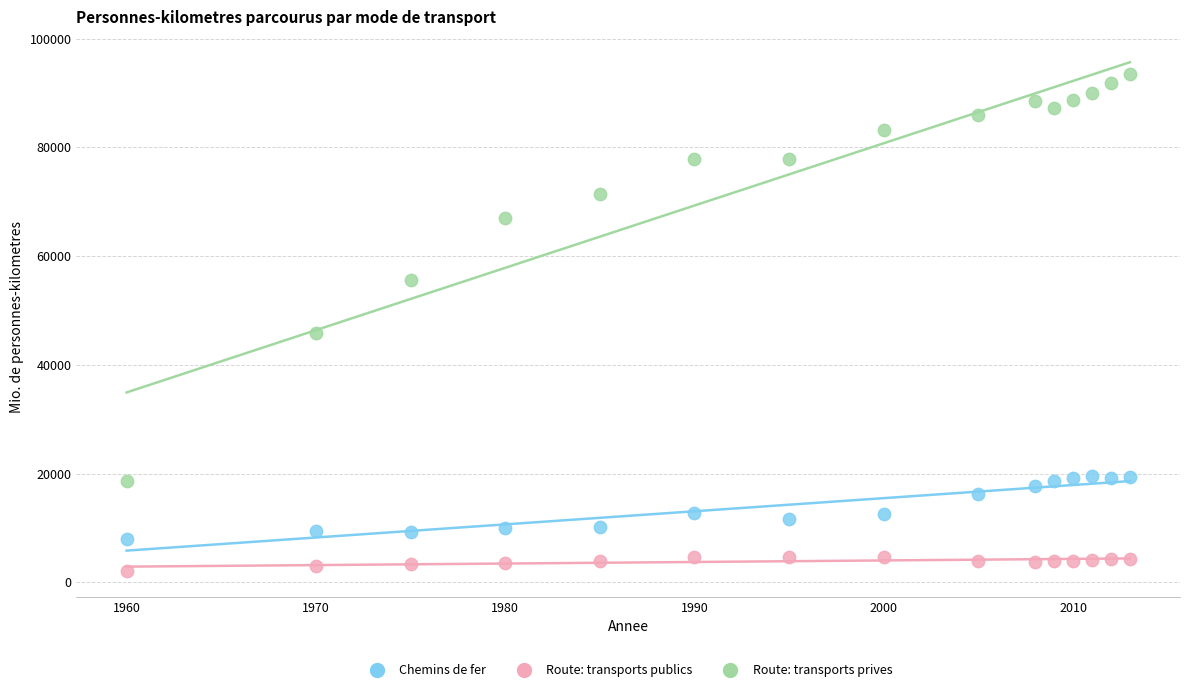

What are all the series names shown in the legend?

Chemins de fer, Route: transports publics, Route: transports prives